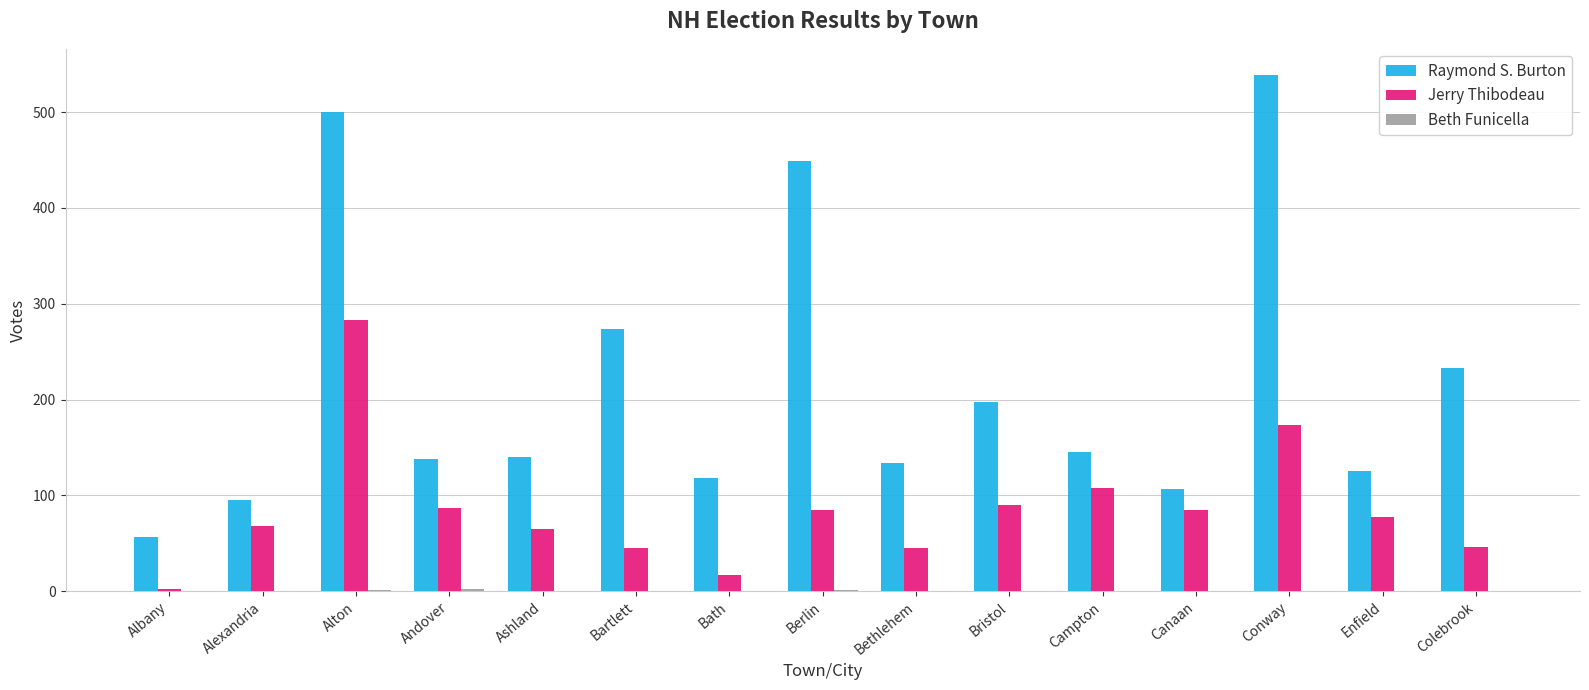

How many groups of bars are there?

15